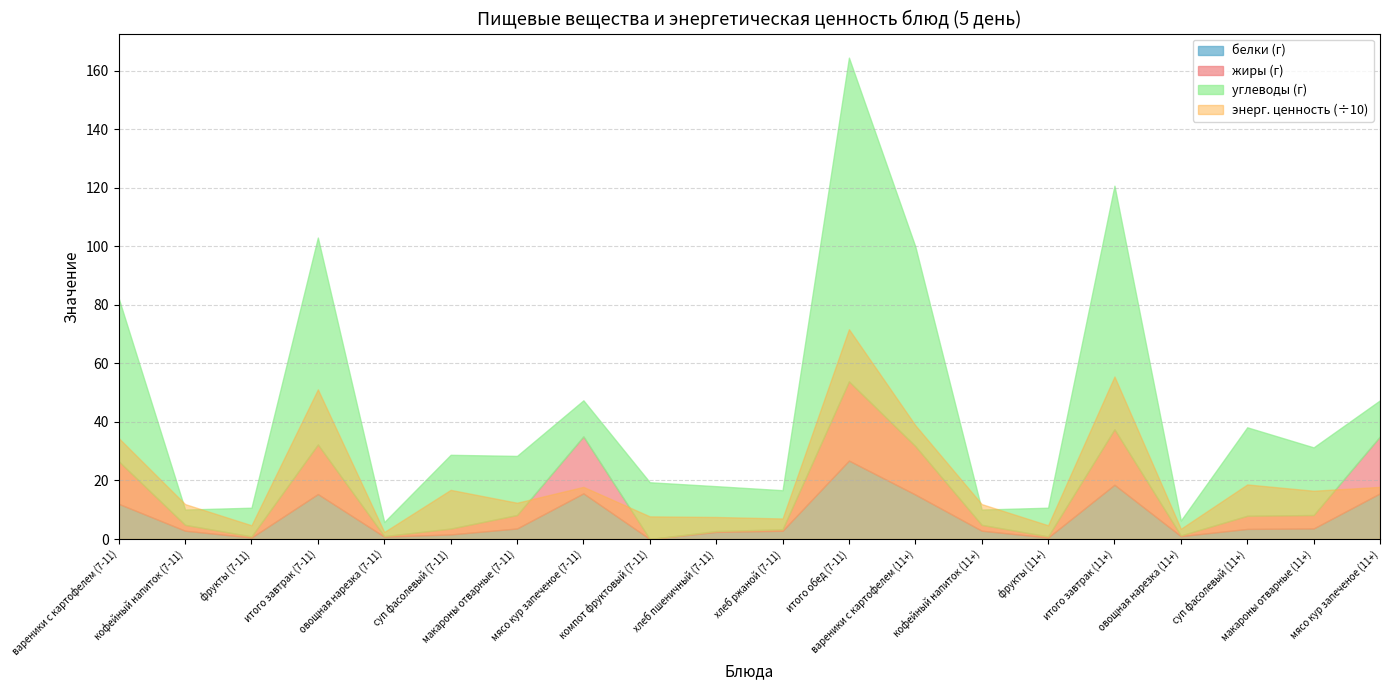

Between итого обед (7-11) and итого завтрак (11+), which series saw the biggest shift?

энерг. ценность